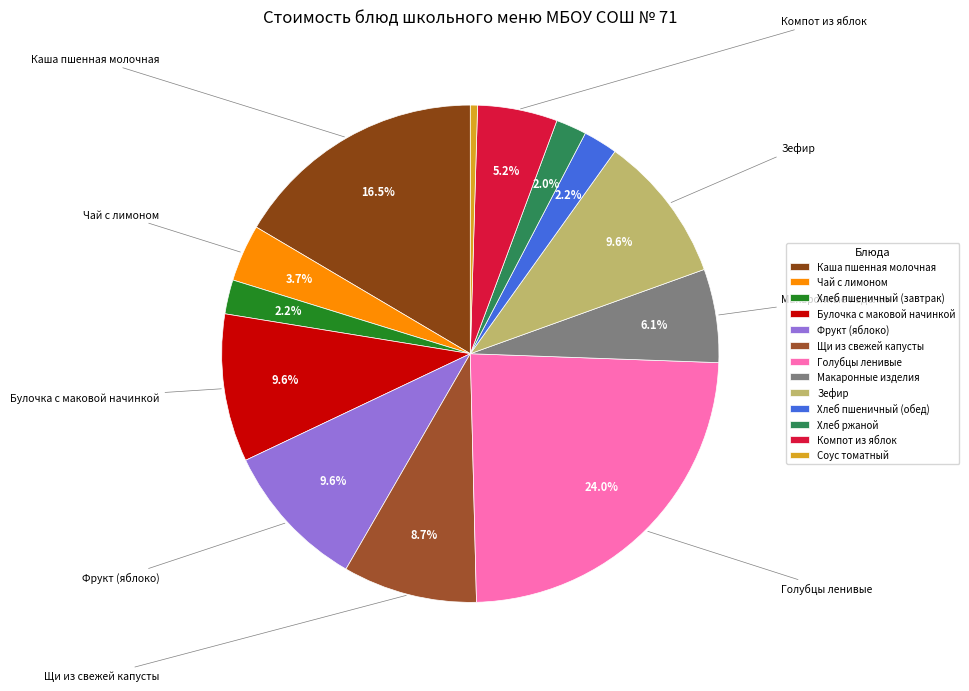

Is the sum of Соус томатный and Чай с лимоном greater than half?

No